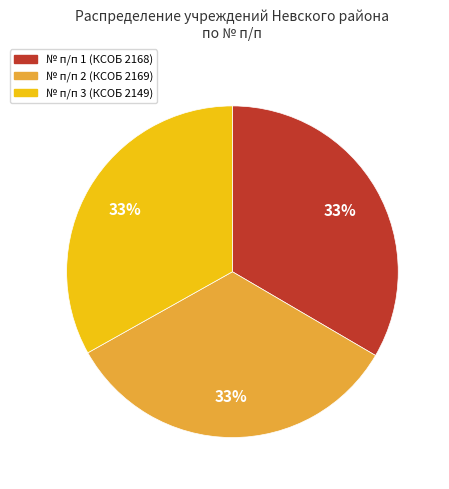

Is there a majority slice in this chart?

No